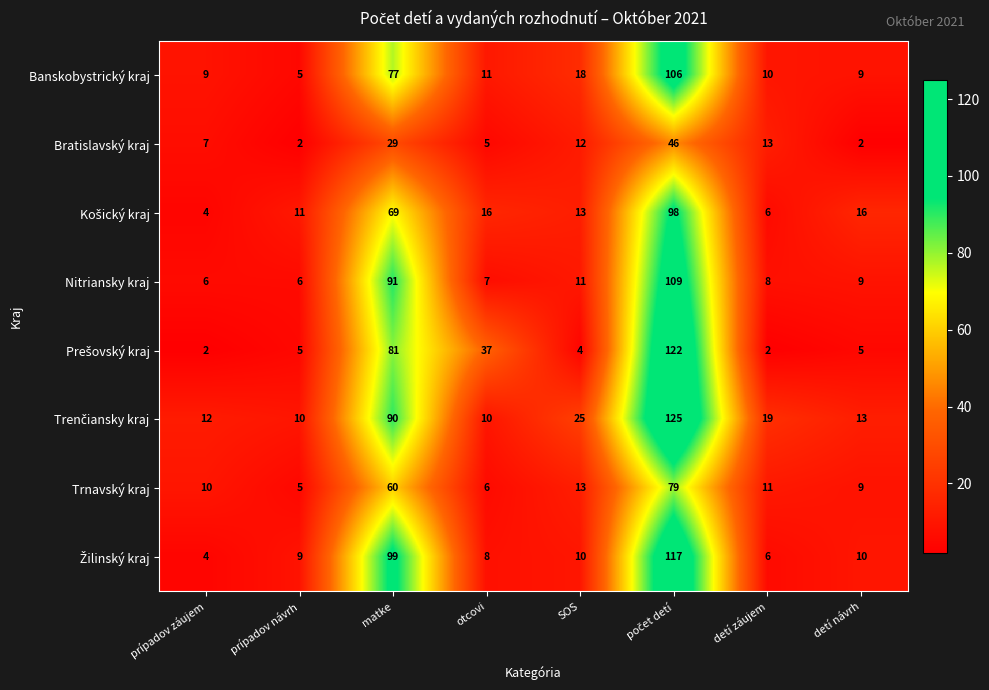

What is the total value across all series at detí návrh?

73